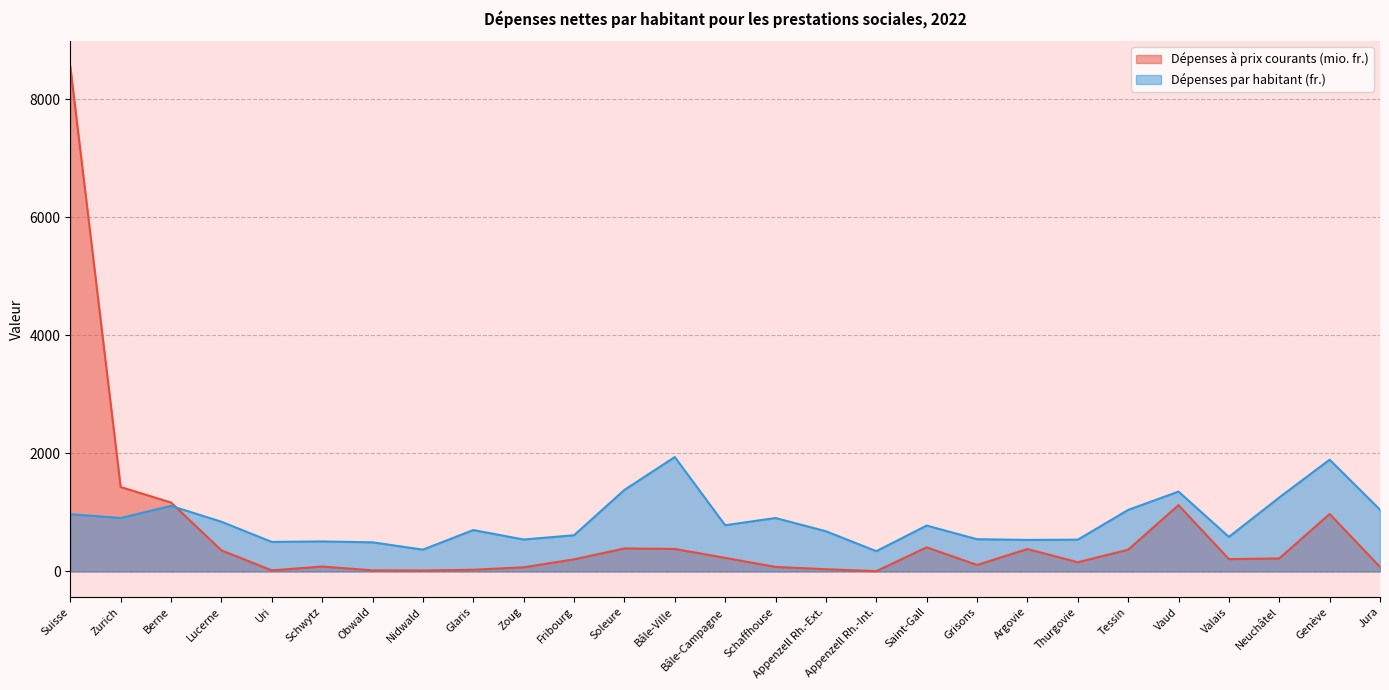

What is the highest value of the Dépenses à prix courants (mio. fr.) series?

8556.9